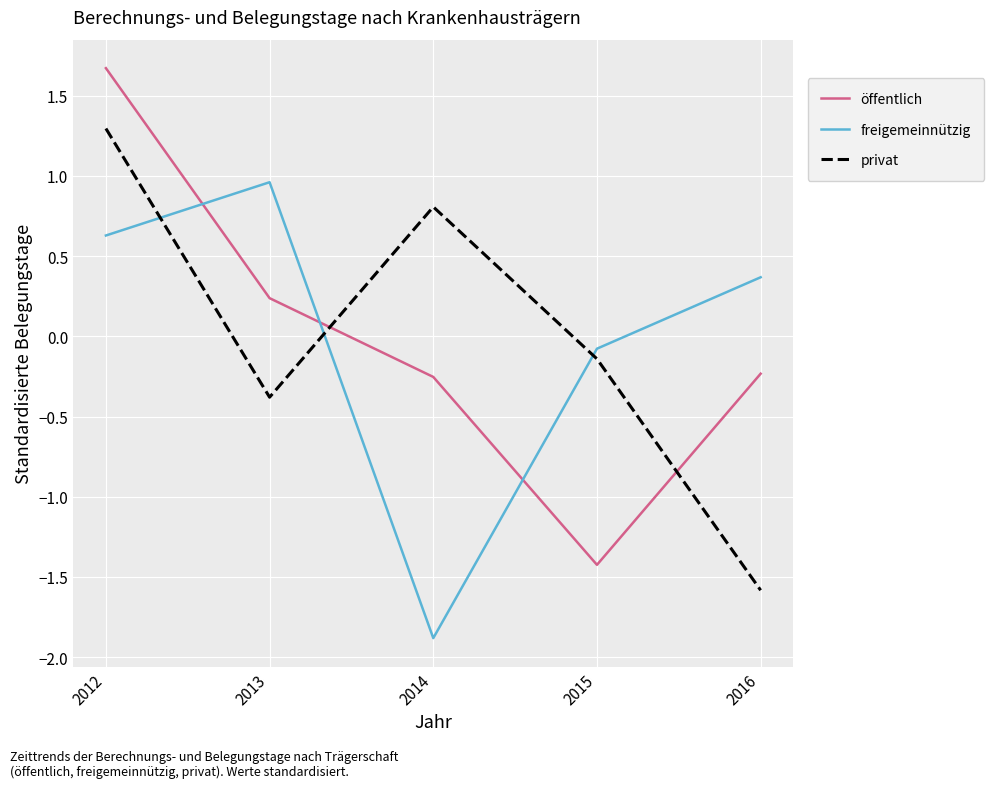

Which category has the lowest value in the freigemeinnützig series?

2014